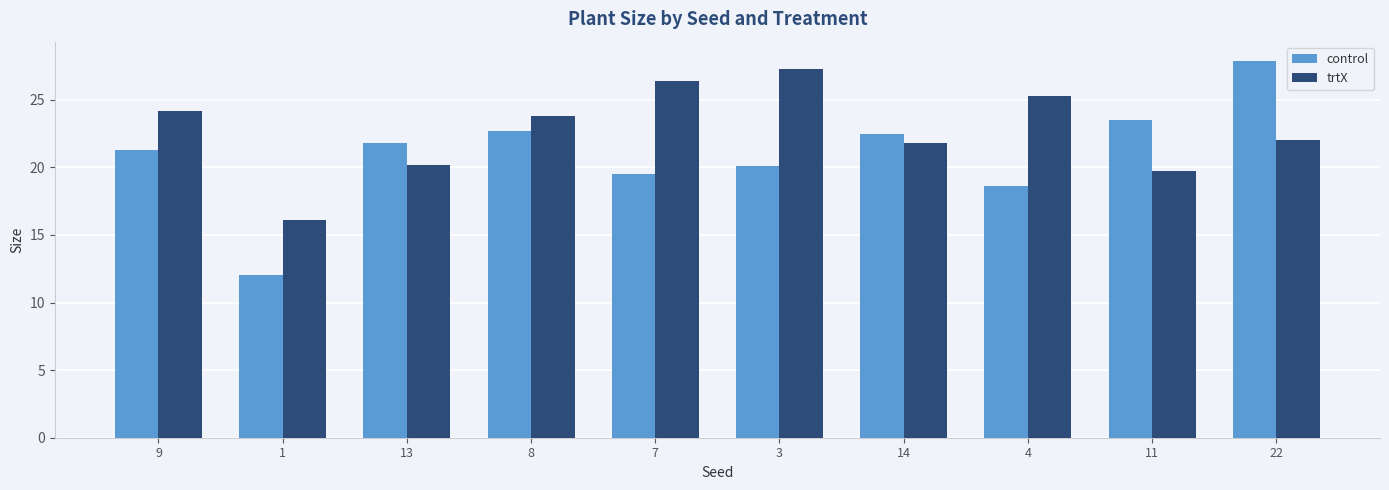

Between 4 and 11, which series saw the biggest shift?

trtX